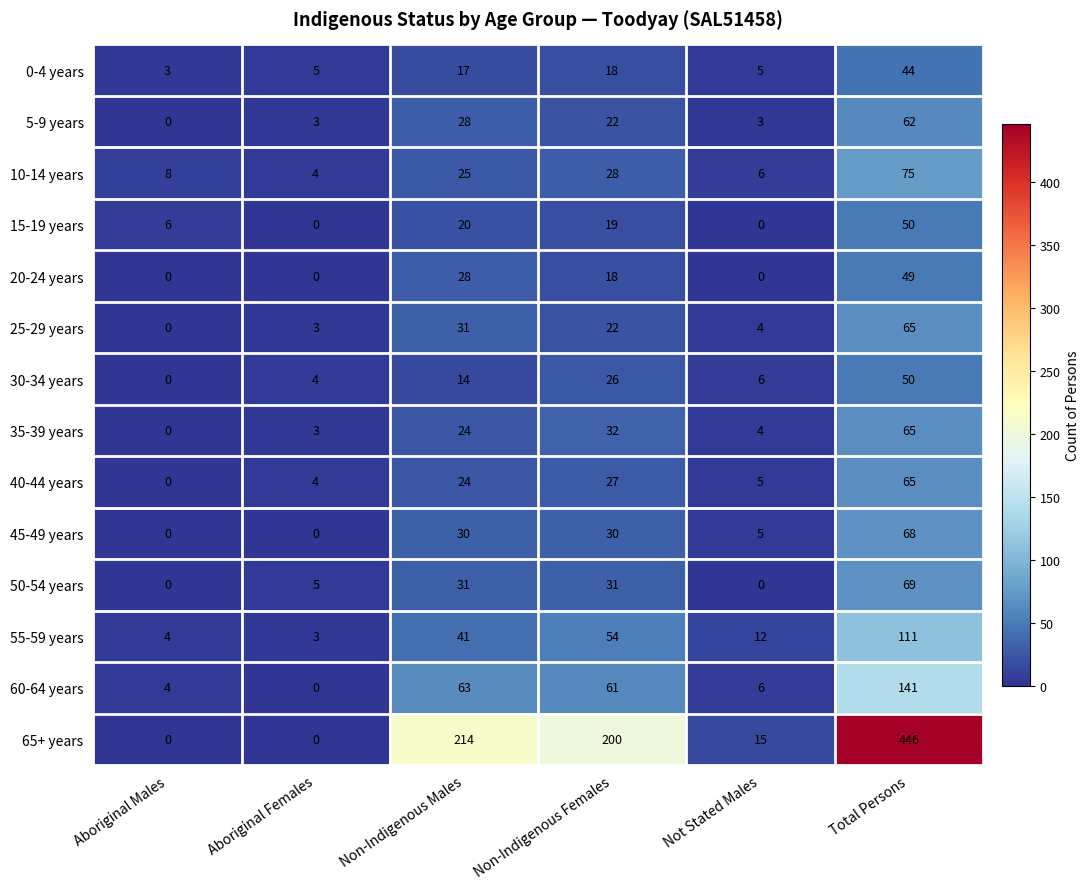

What is the approximate value of 55-59 years at Non-Indigenous Males?

41